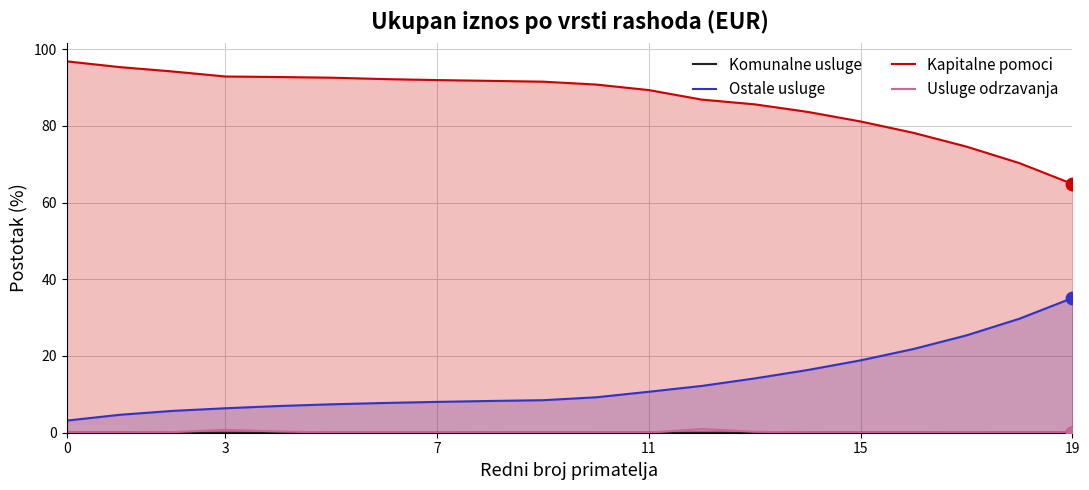

Which series contains the lowest Y value?

Komunalne usluge